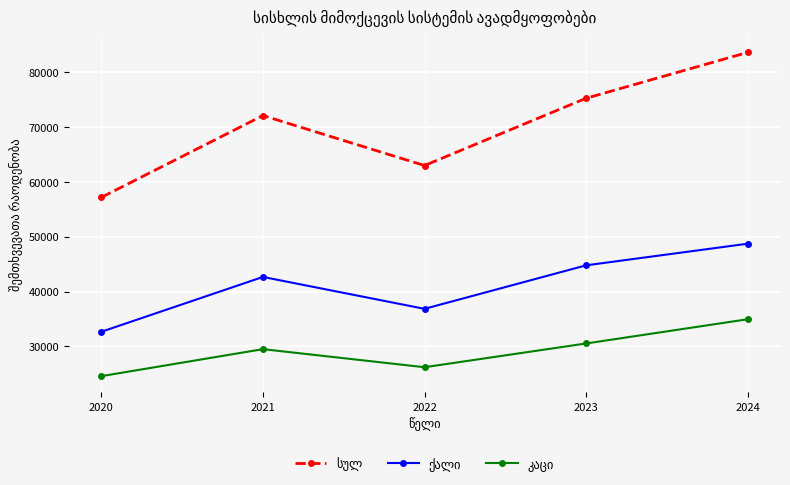

What is the total value across all series at 2022?

126010